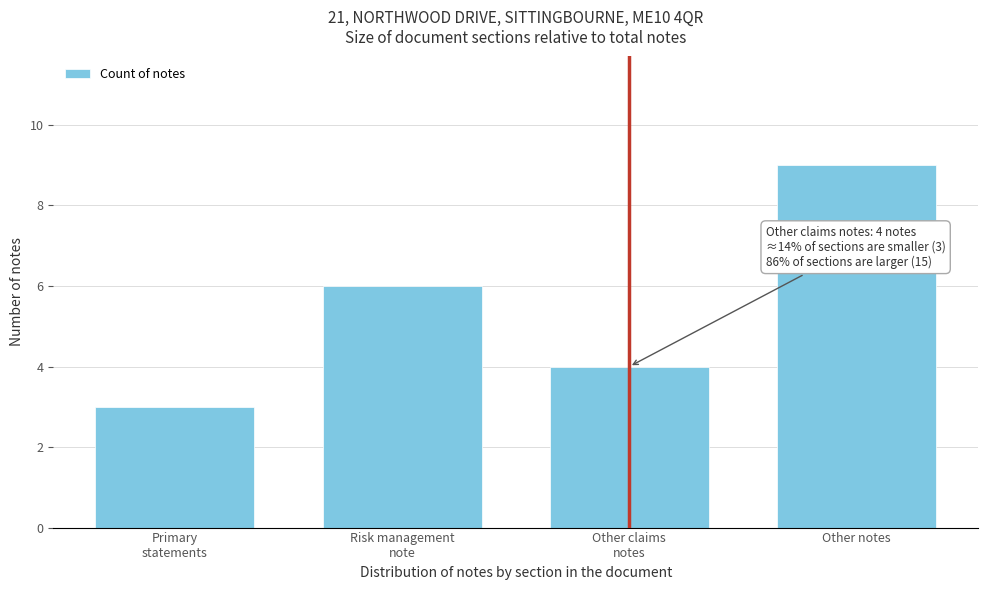

Reading right to left, list all the values displayed in this chart.

9	4	6	3